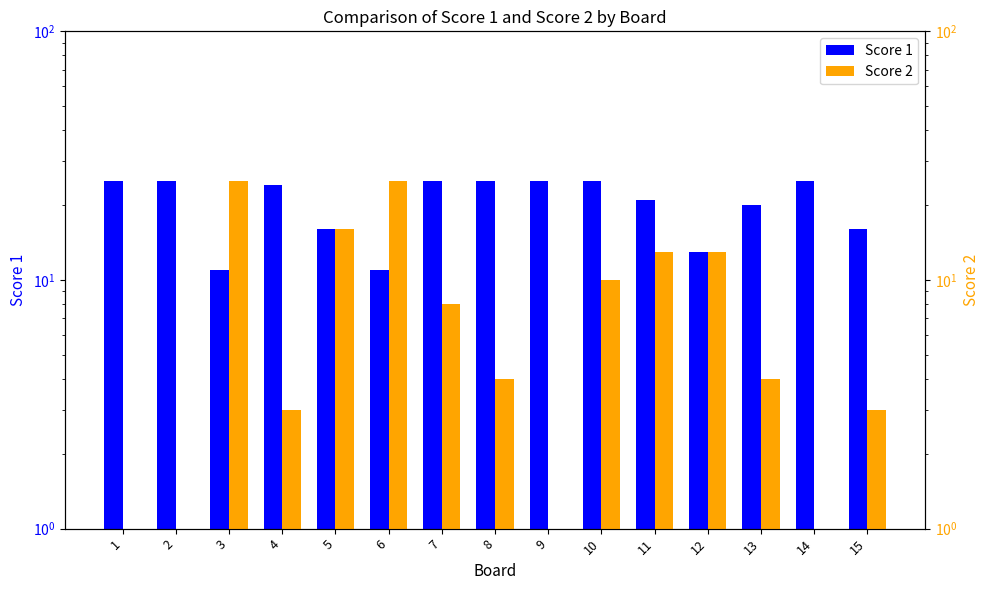

What is the highest value of the Score 1 series?

25.0